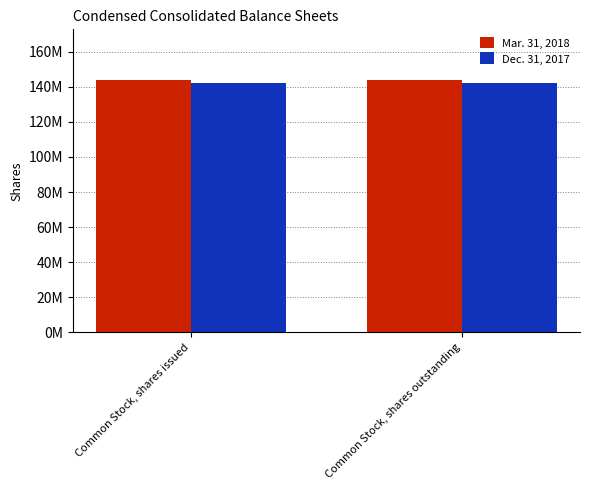

List the labels in order of Dec. 31, 2017 value, largest first.

Common Stock, shares issued, Common Stock, shares outstanding